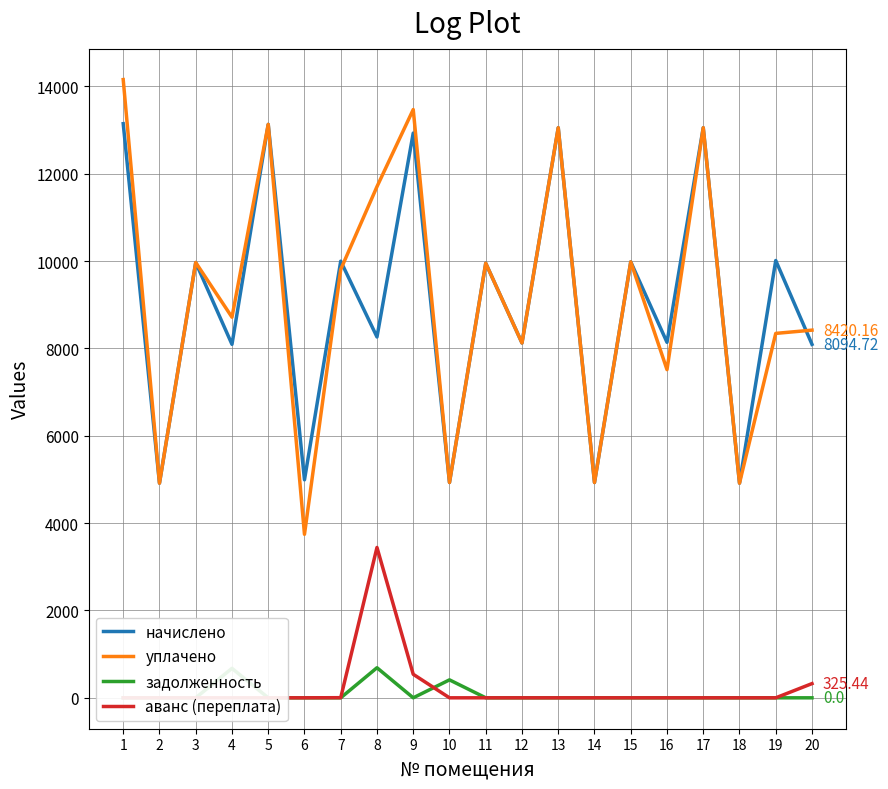

What is the difference between the highest and lowest values at 15?

9984.0